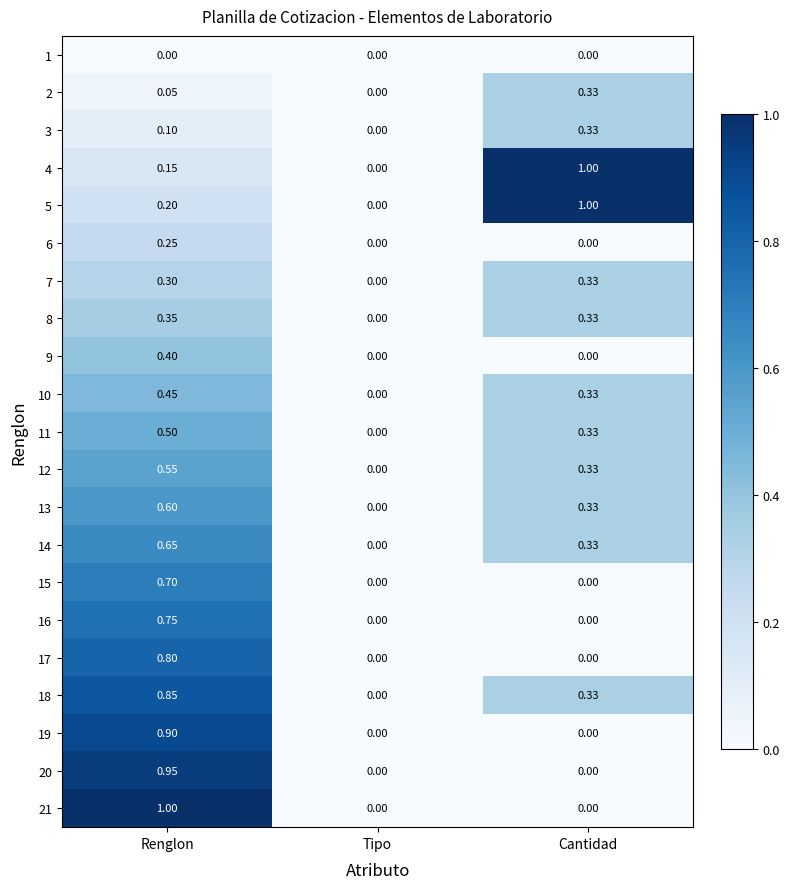

How many values in the 4 series exceed 0?

2